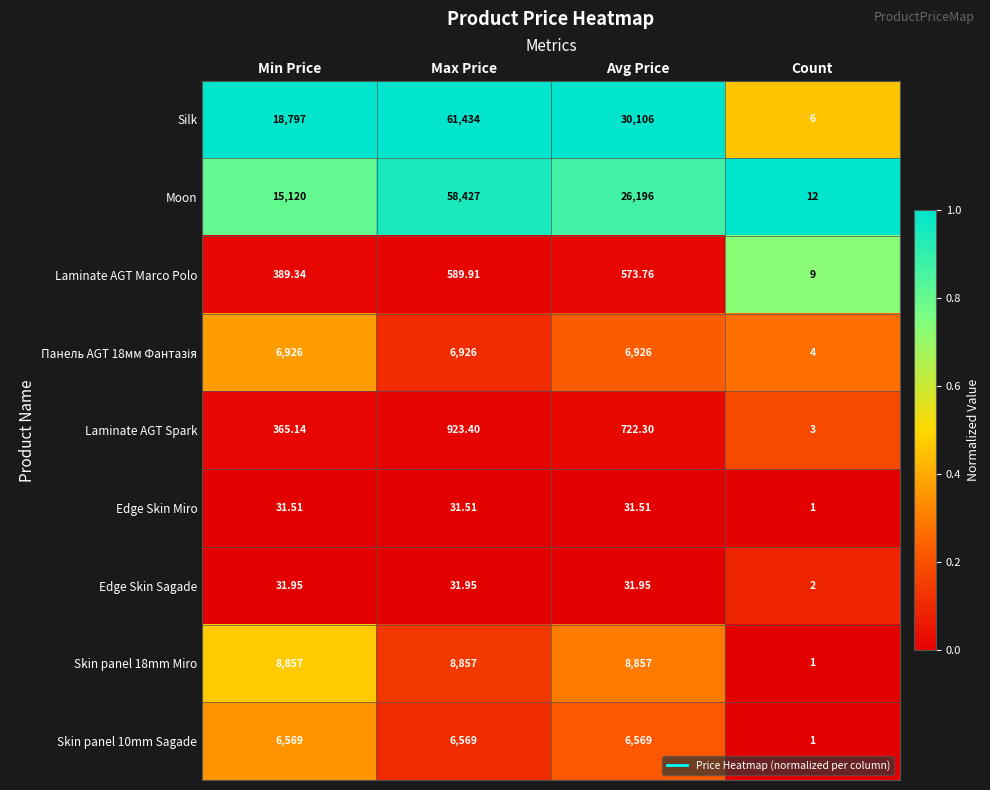

List the labels in order of Laminate AGT Spark value, smallest first.

Count, Min Price, Avg Price, Max Price